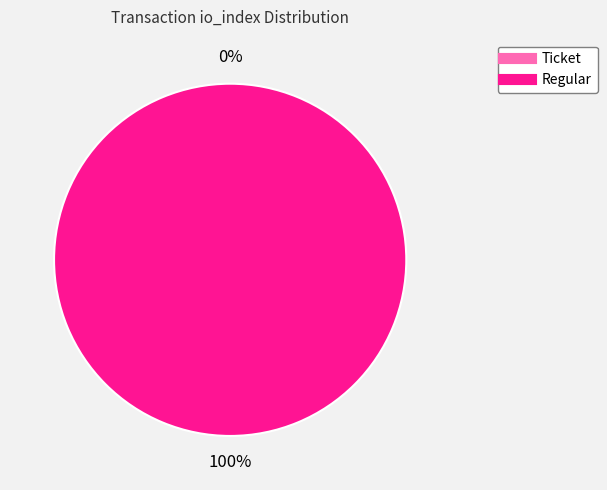

Count the number of slices in the pie.

2